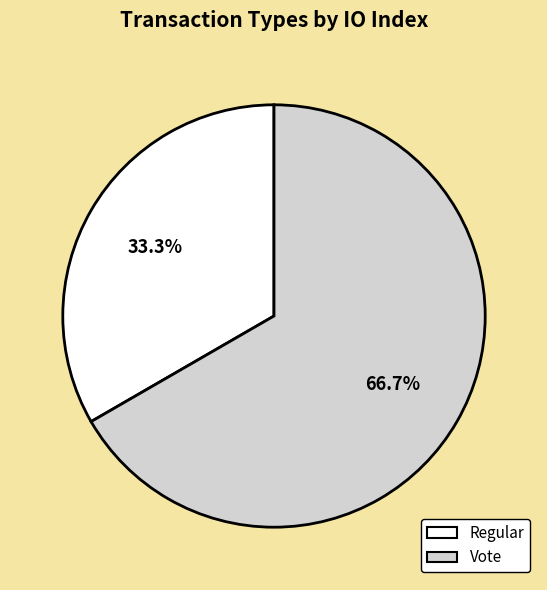

To the nearest percent, what is the difference between the largest and smallest slice percentages?

33%